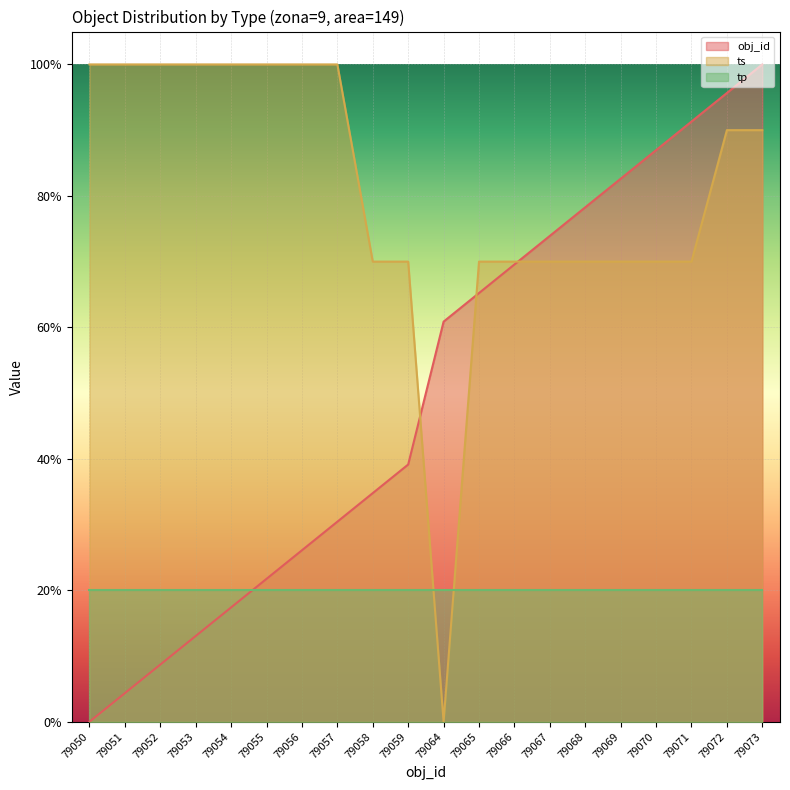

How many intersections are there between obj_id and ts?

3